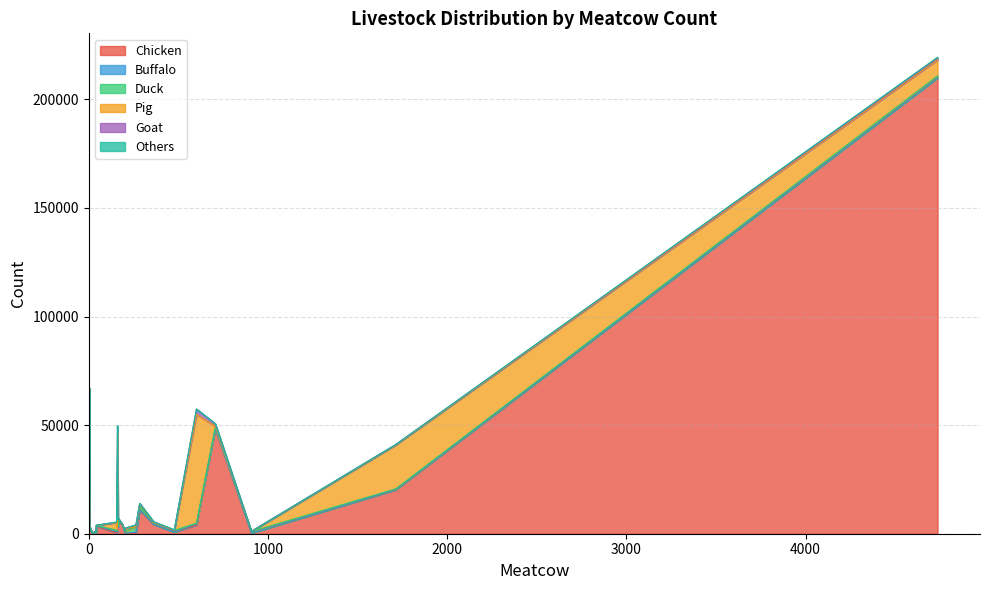

At which category does Buffalo reach its first local valley?

32